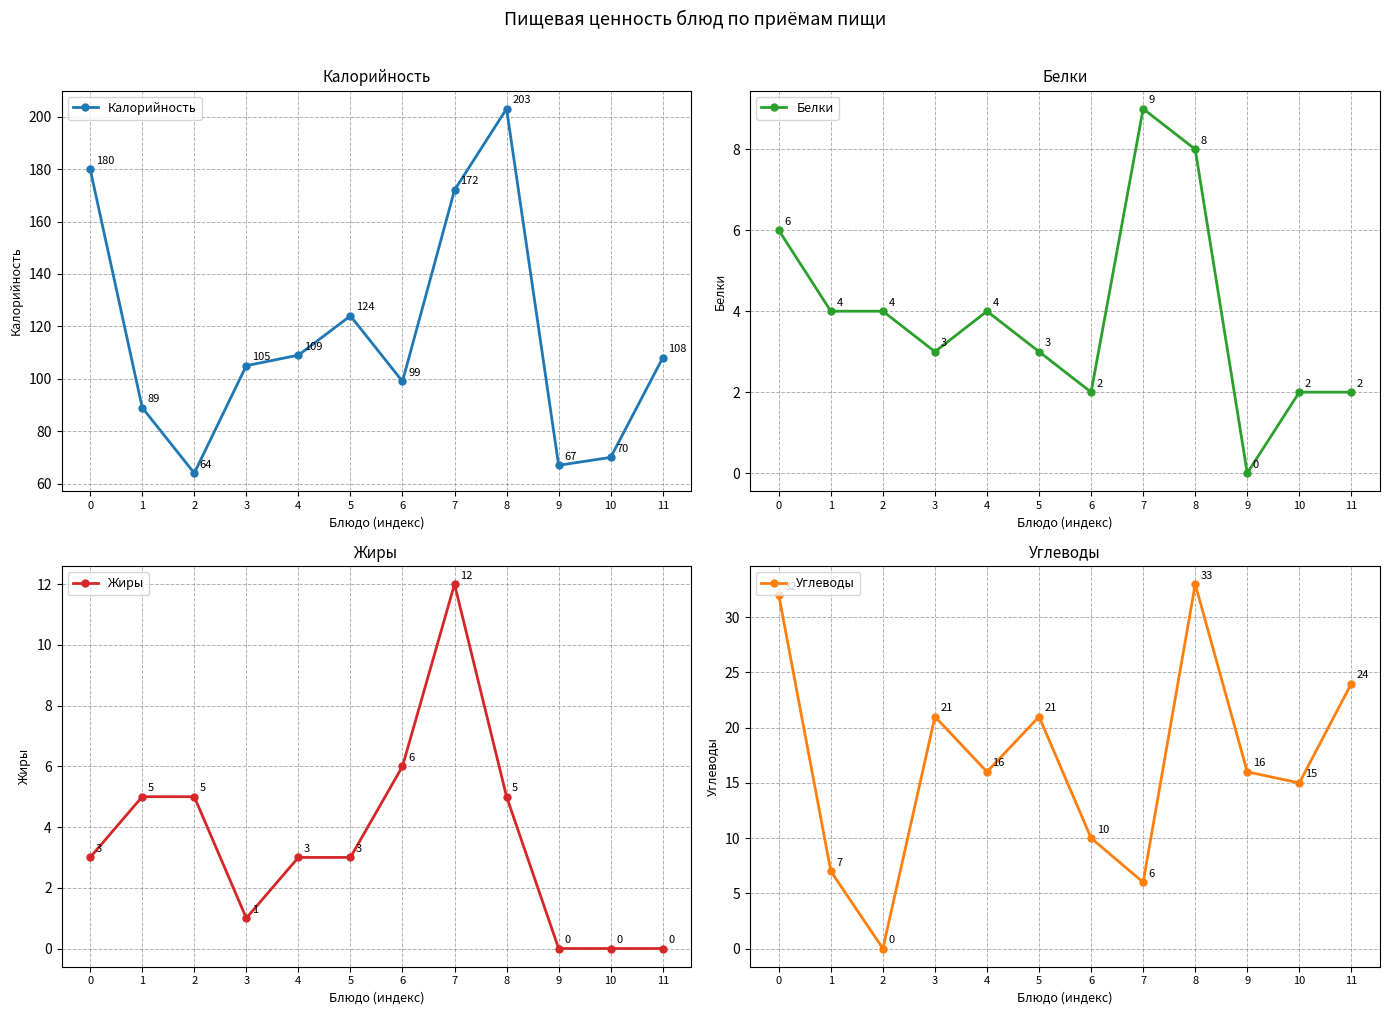

How many distinct data groups are displayed?

4